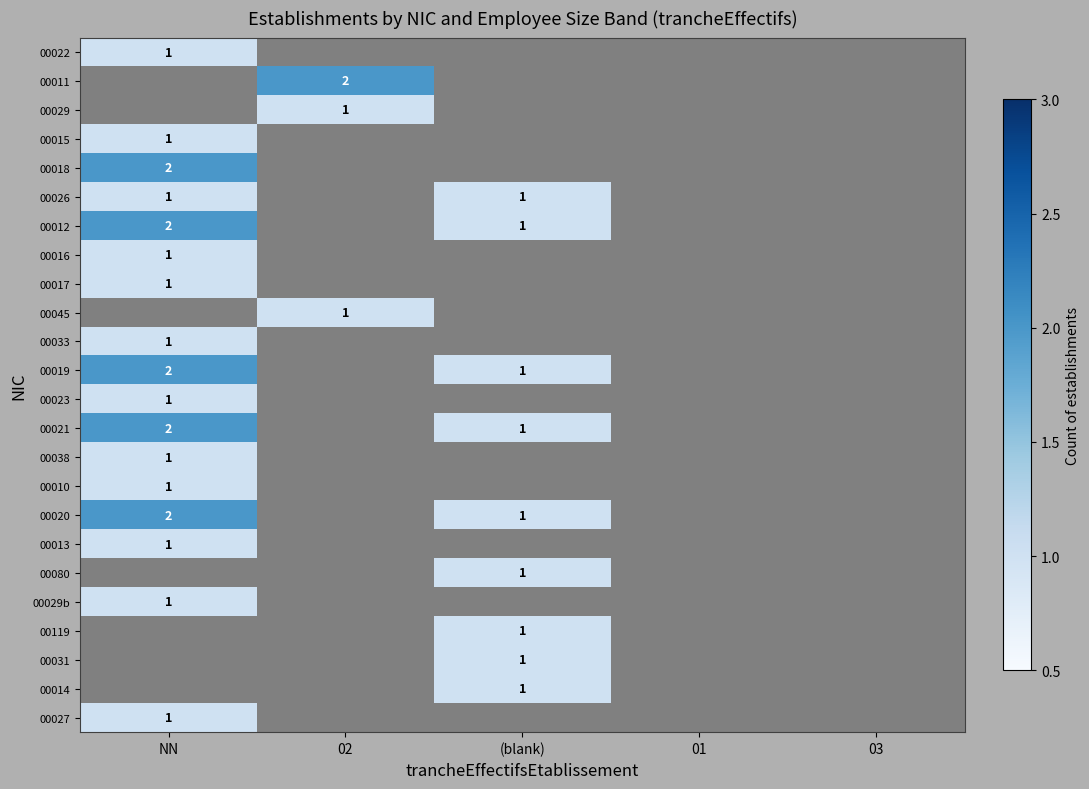

True or false: 00021 has a value of 0.6 at NN.

False